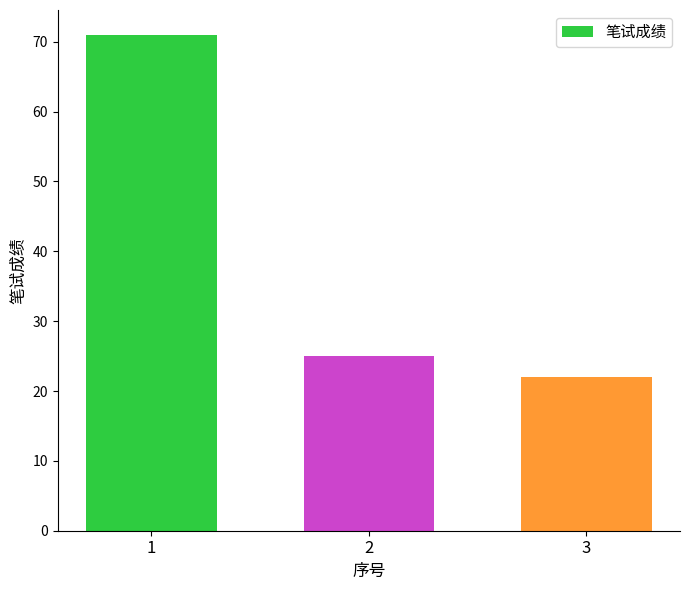

The value at 2 is 25. True or false?

True